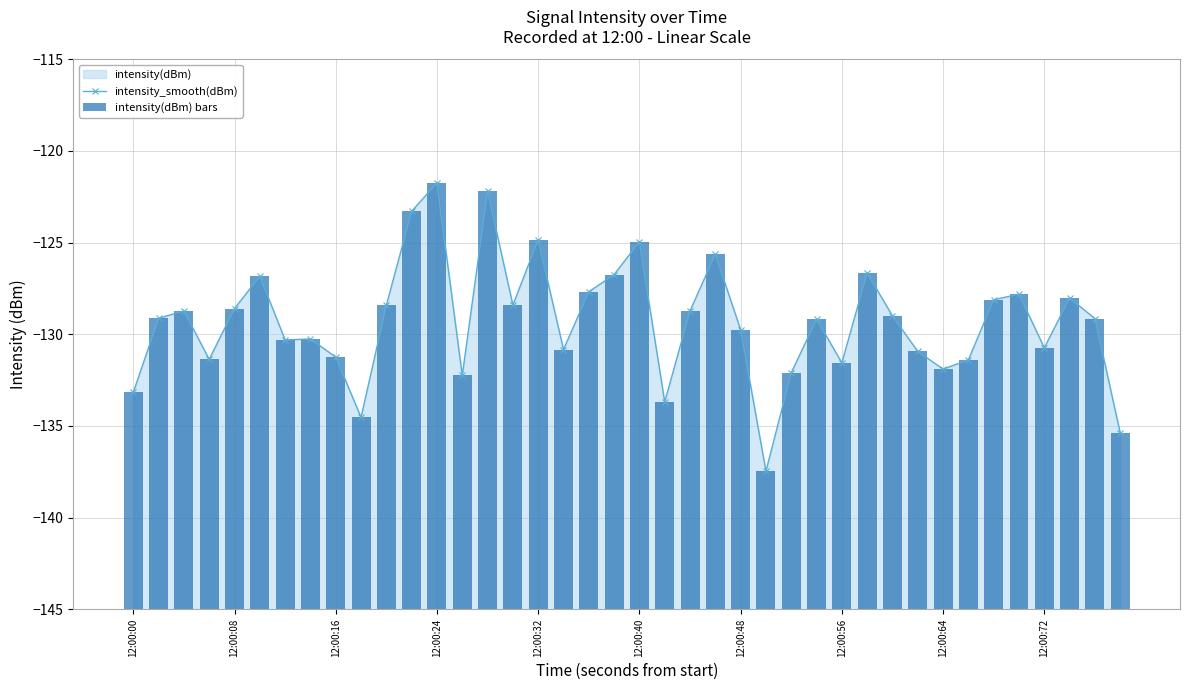

True or false: intensity_smooth(dBm) has a value of -28.0 at 12:00:40.

False